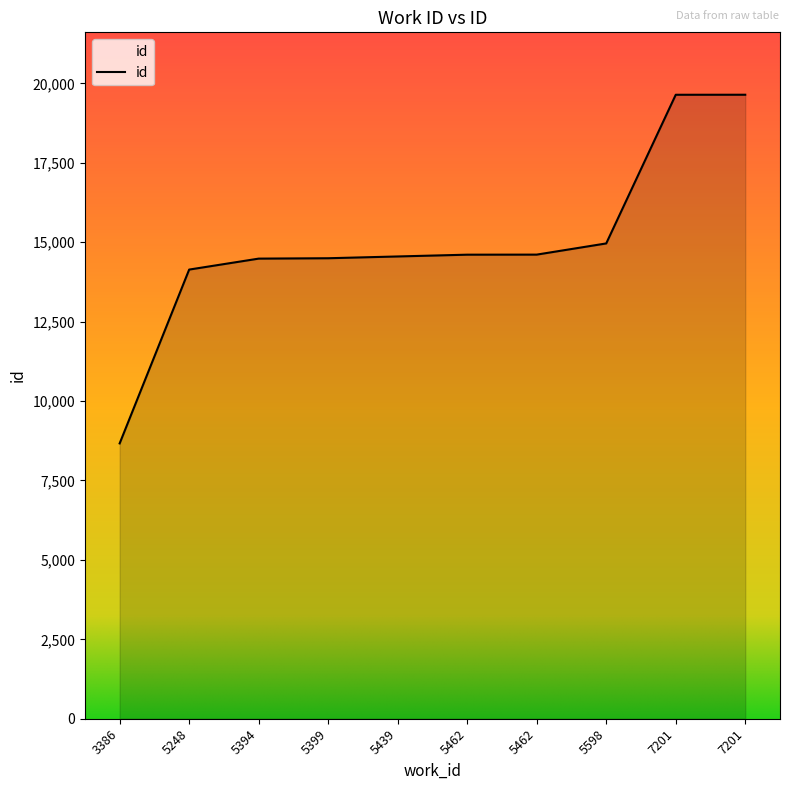

Does the chart display data point markers on the line(s)?

No